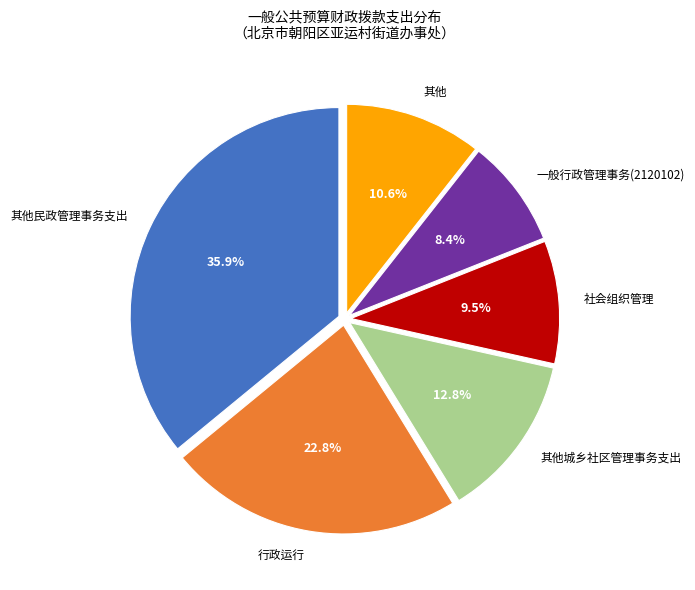

Is there any slice that represents more than half of the pie?

No